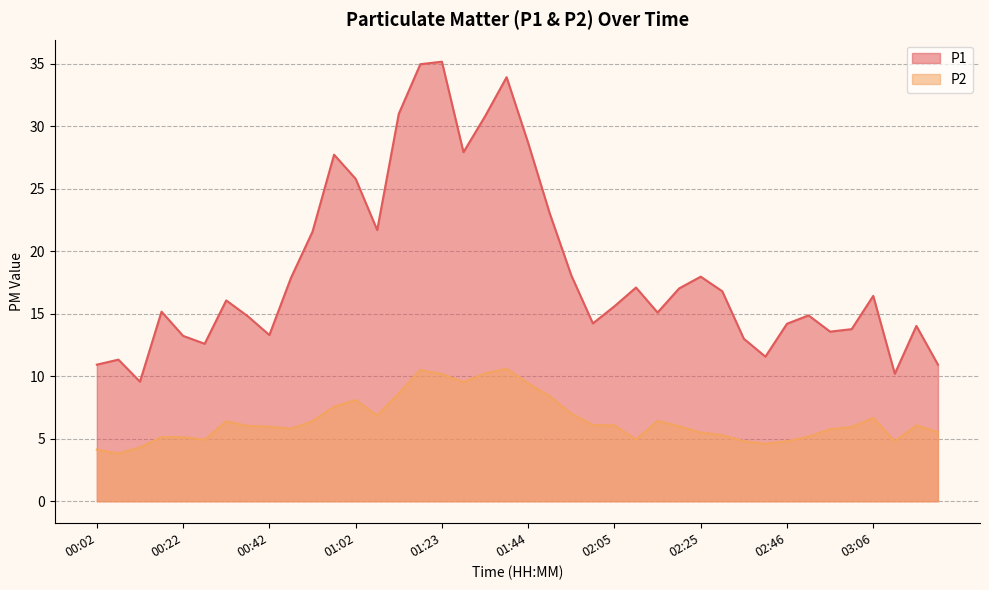

What is the label of the 17th point from the right?

02:00